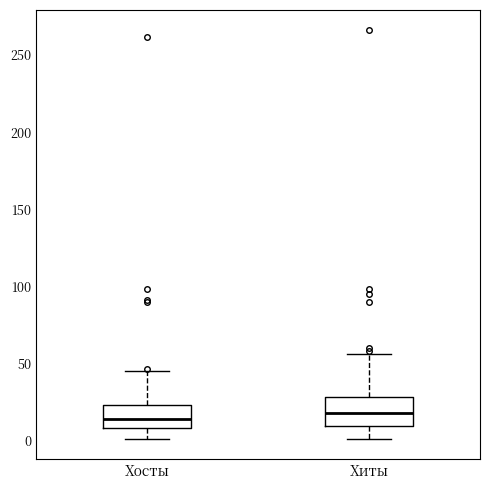

Reading left to right, read every box against the y-axis: the position of its median line, the range the box covers, and the ends of its whiskers. The values are not printed on the chart, so give them approximately, as read against the axis.

Хосты: median 15, box 10 to 25, whiskers 0 to 45
Хиты: median 20, box 10 to 30, whiskers 0 to 55